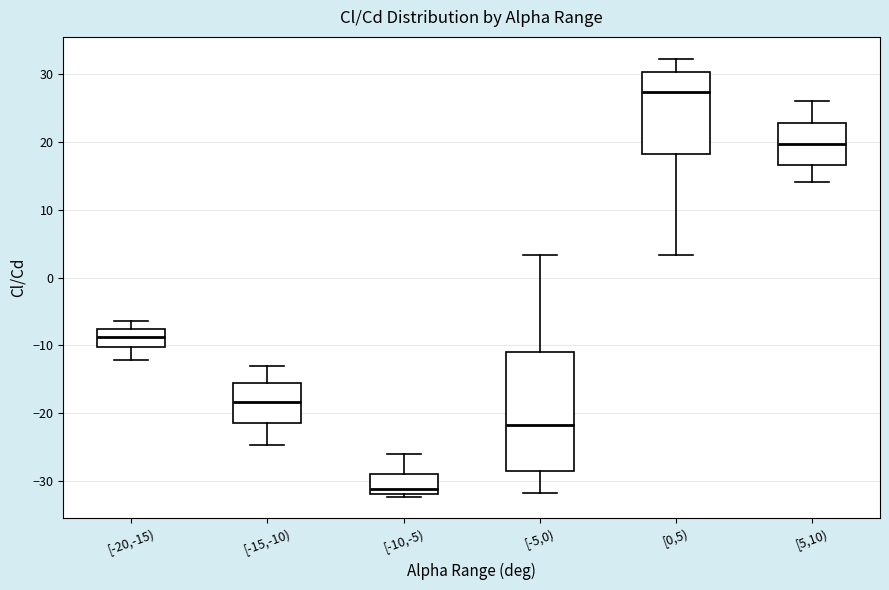

Where is the lower edge of the box for [-20,-15) on the y-axis? The values are not printed on the chart, so give them approximately, as read against the axis.

-10